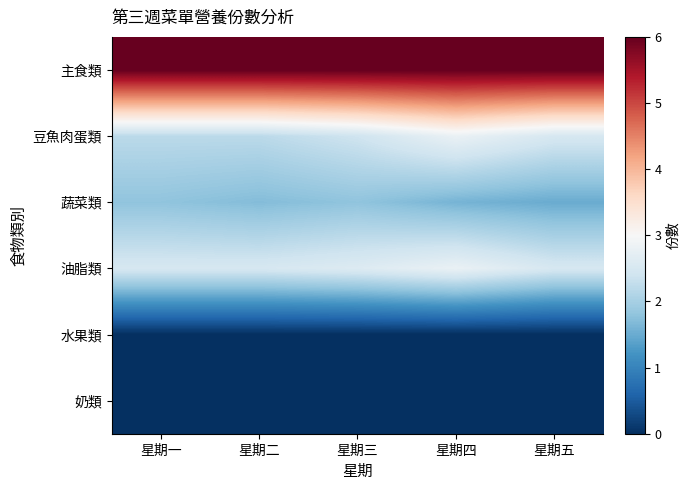

Count the number of data series in this chart.

6